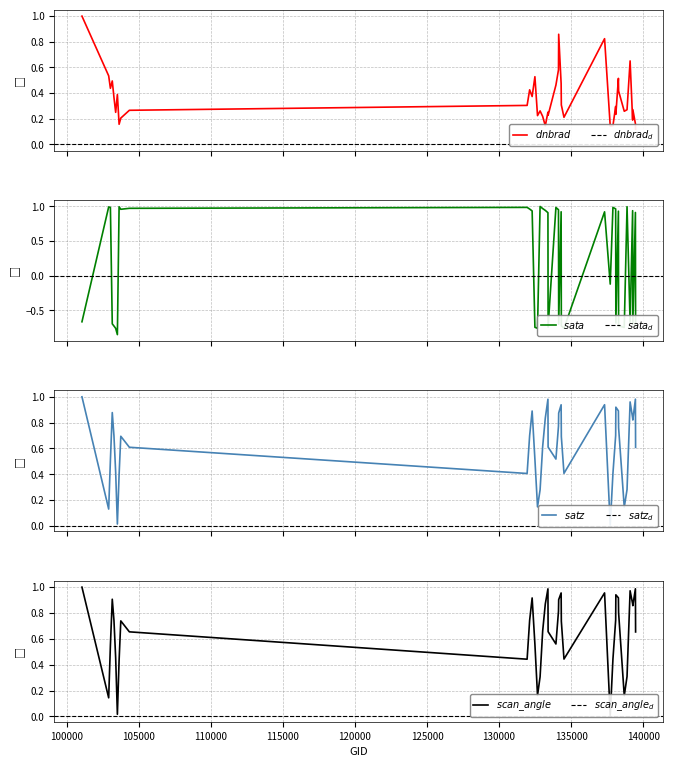

The sata series shows -1.1 at 134505. True or false?

False